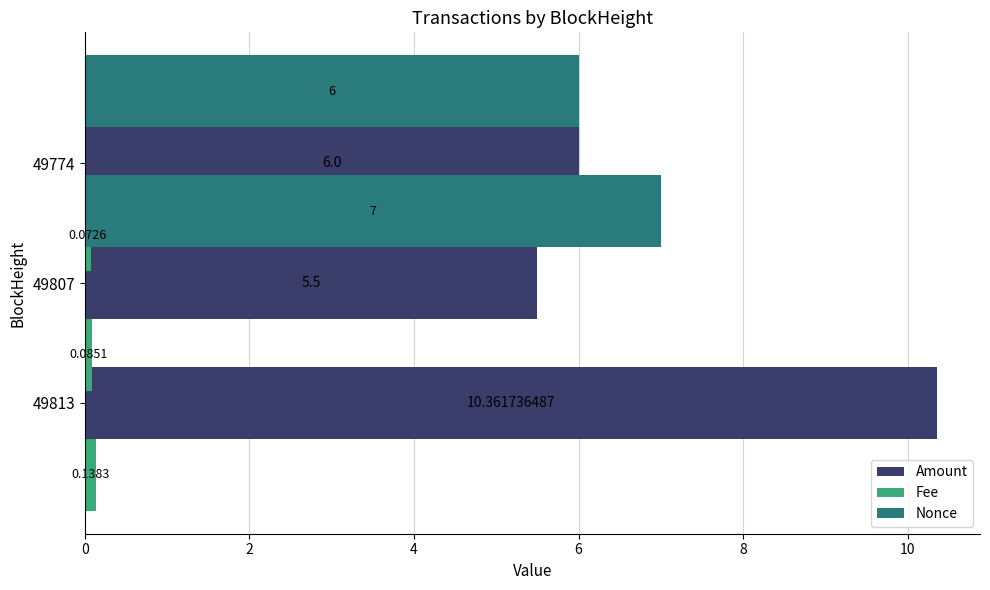

List the series in order of their peak value, lowest first.

Fee, Nonce, Amount